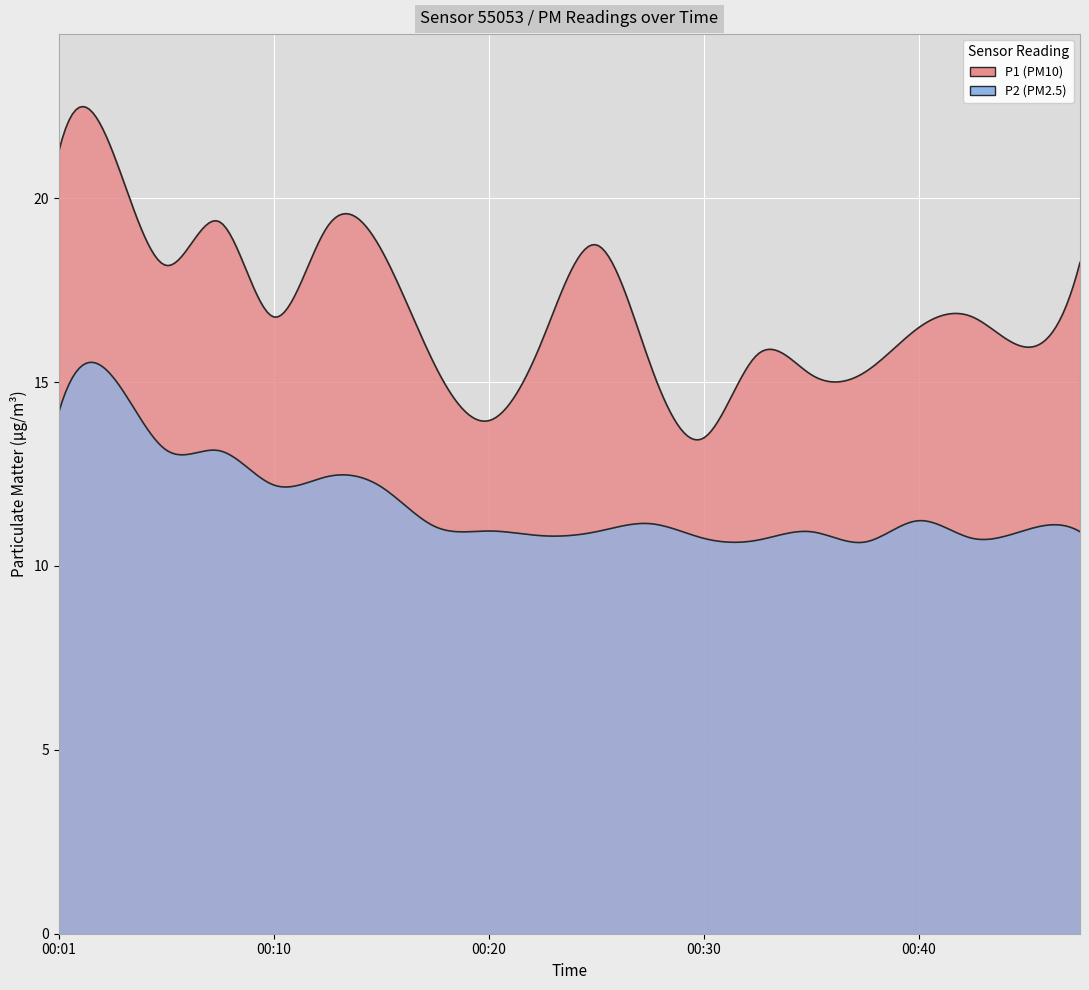

List the series in order of their overall mean, lowest first.

P2, P1